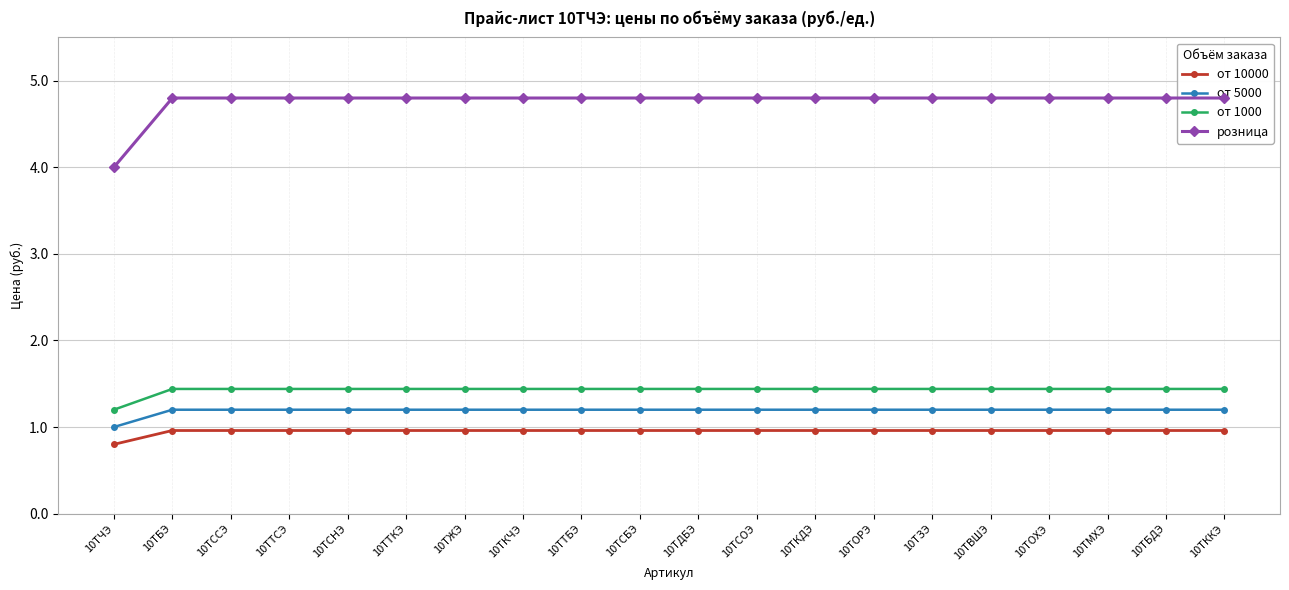

Count the от 1000 values in the range 1 to 2.

20